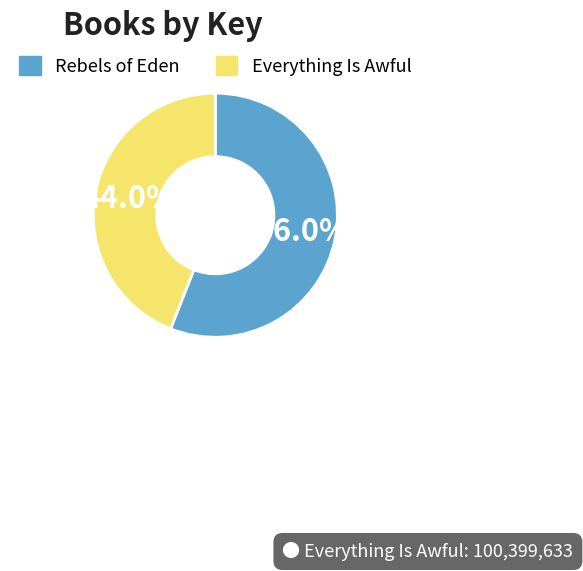

What is the ratio of the value at Rebels of Eden to the value at Everything Is Awful?

1.3